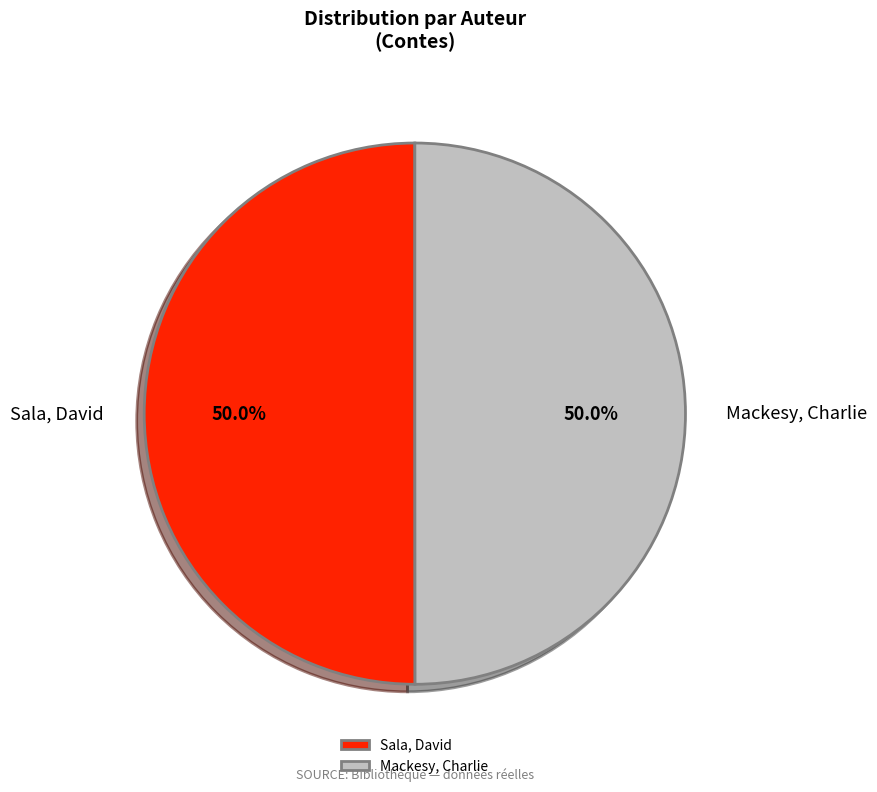

To the nearest percent, what percentage of the pie is Mackesy, Charlie?

50%